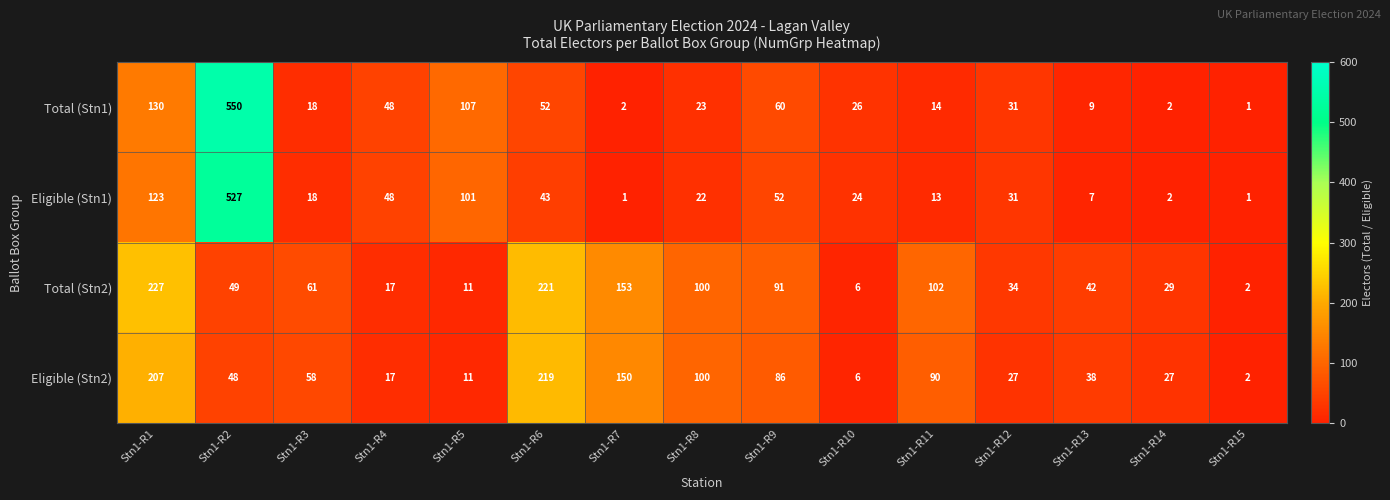

At which category is the sum across all series the highest?

Stn1-R2